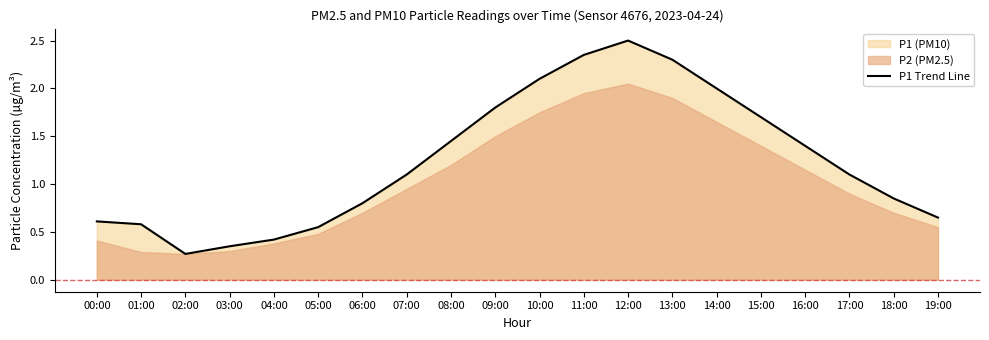

Approximately how many times larger is the value at 15:00 compared to 13:00?

0.7